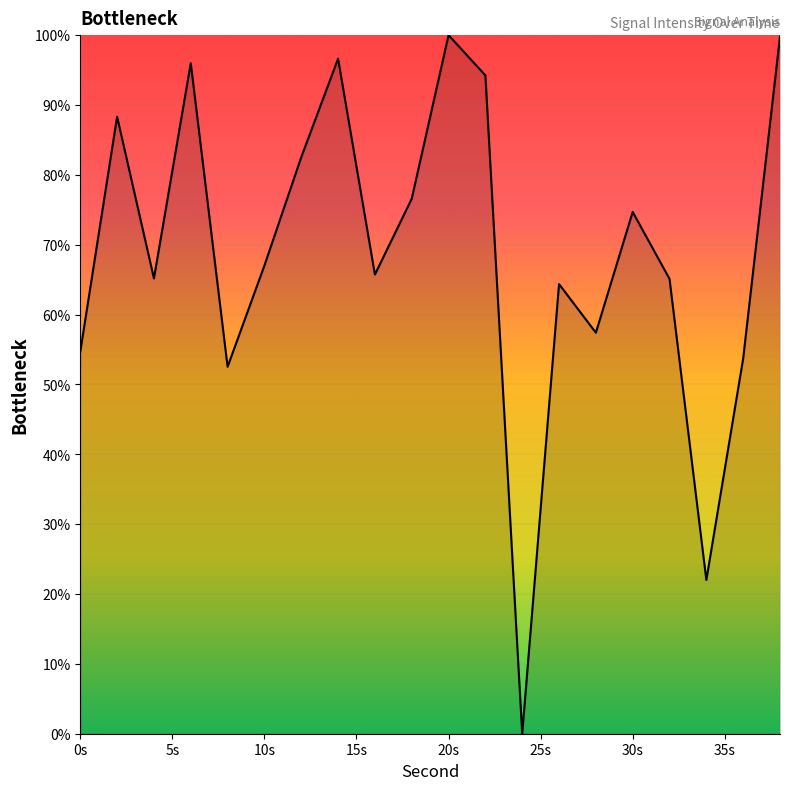

What is the maximum value shown in the chart?

100.0